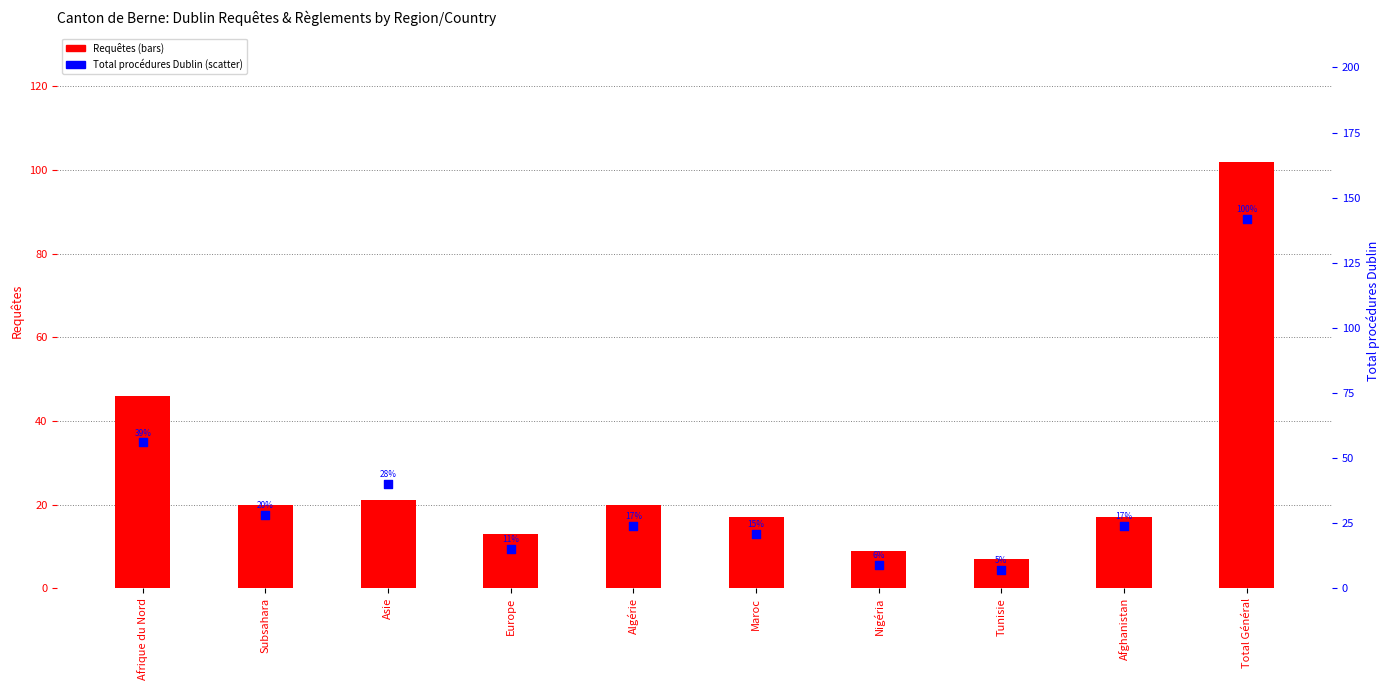

At which category is the sum across all series the highest?

Total Général